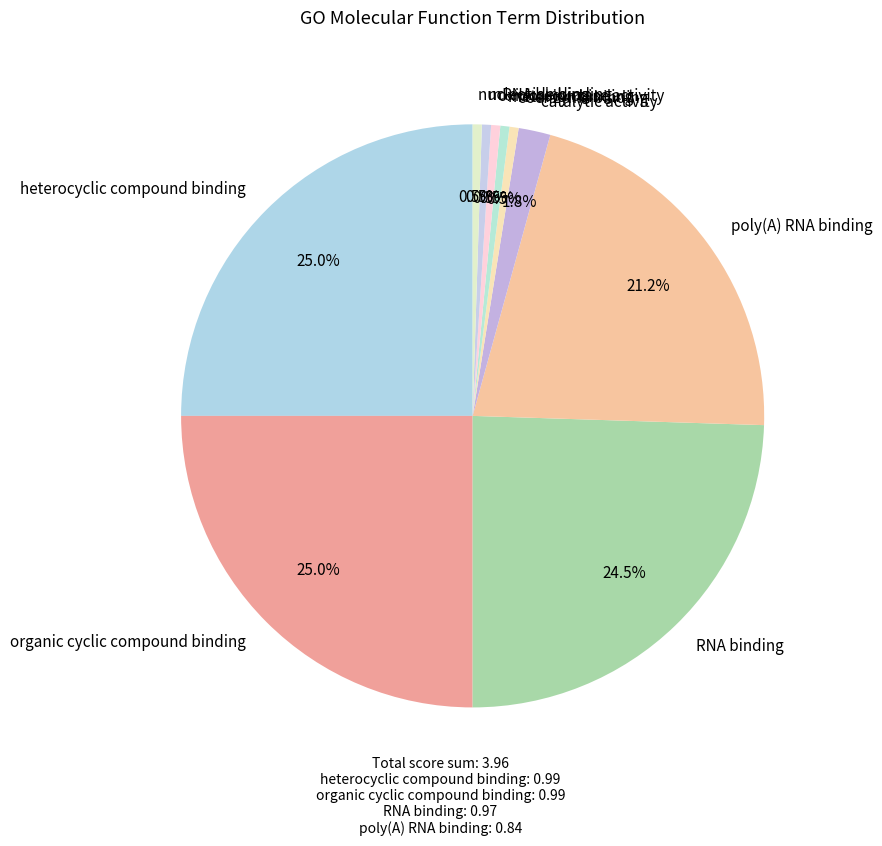

To the nearest percent, what percentage of the pie is organic cyclic compound binding?

25%